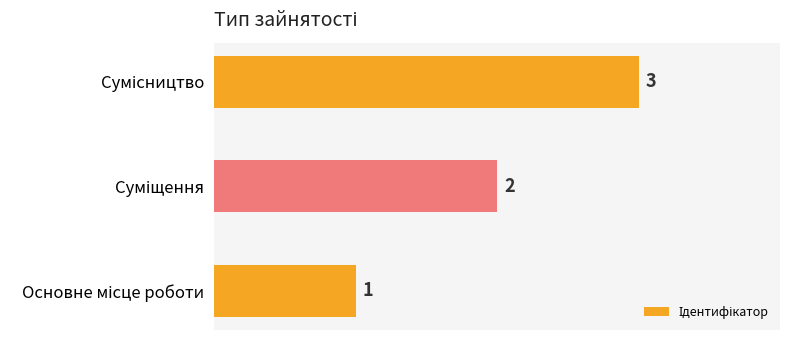

What is the average value?

2